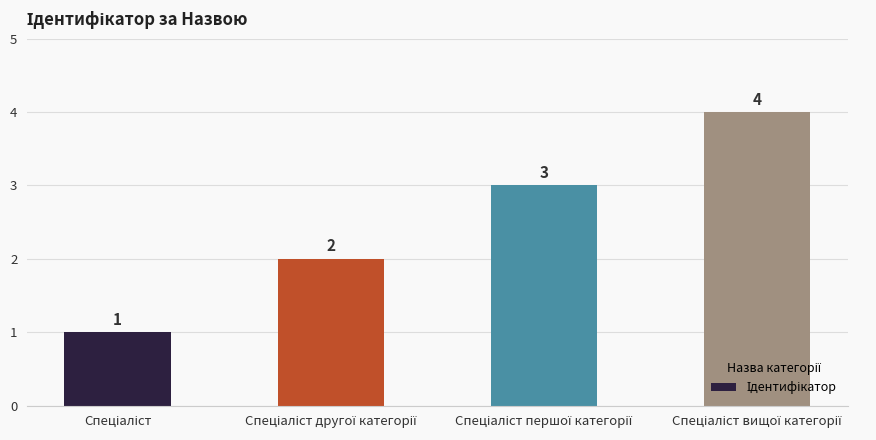

Count the values in the range 2 to 4.

3